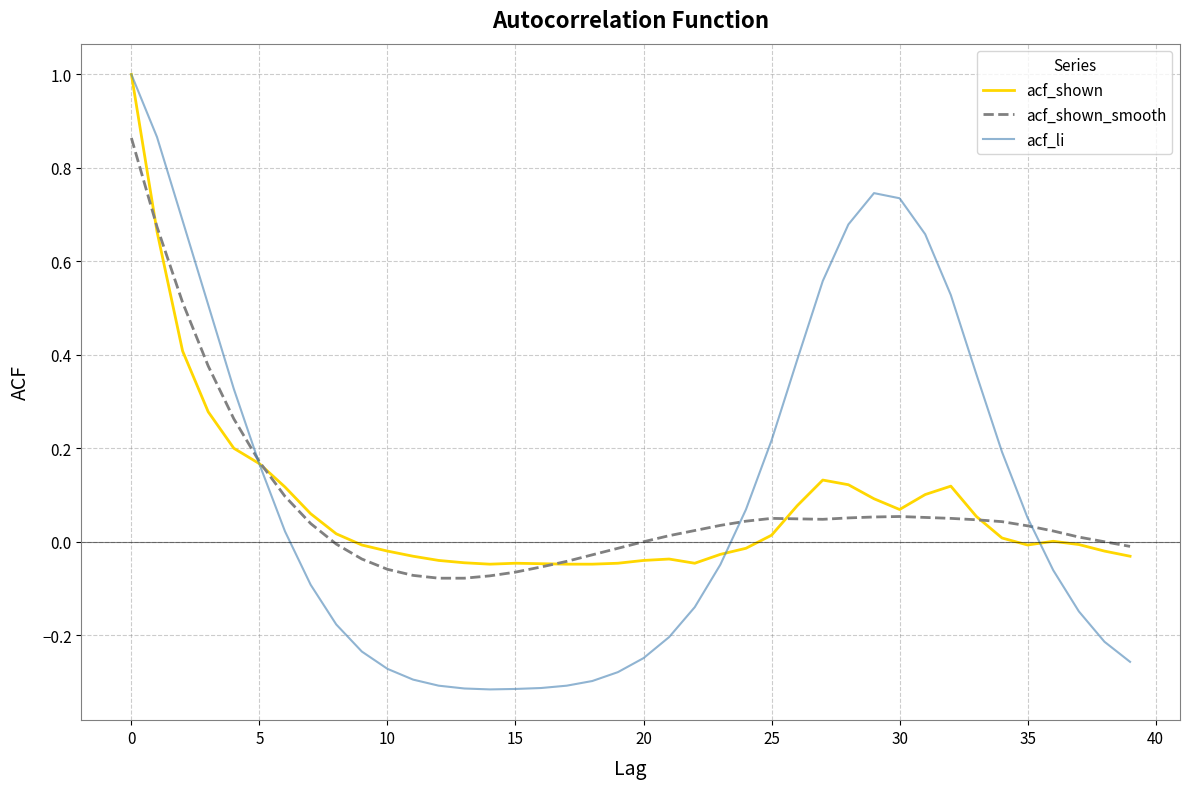

What is the maximum value shown in the chart?

1.0